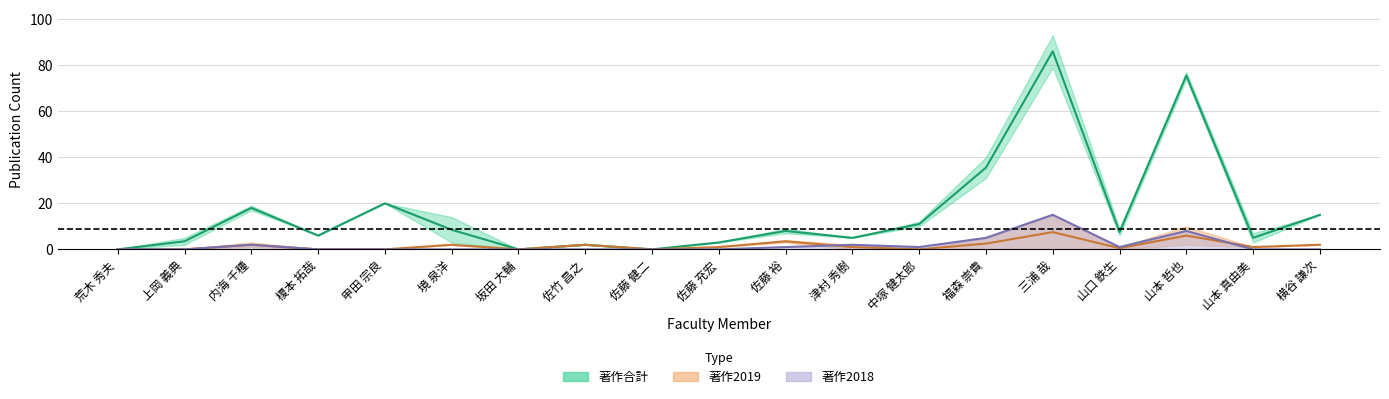

True or false: 著作2018 and 著作合計 cross at least once.

False